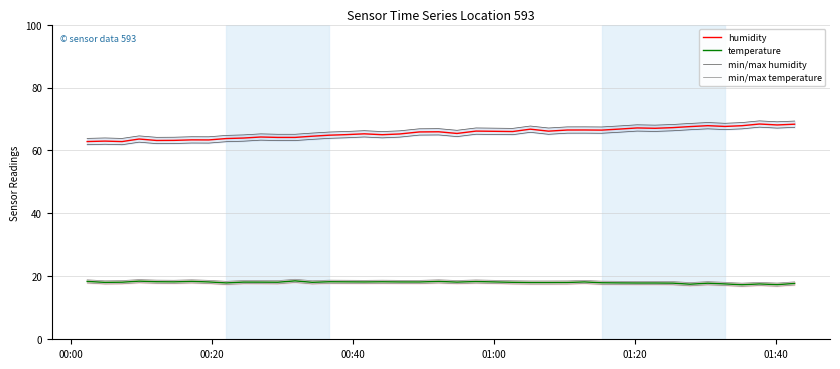

How many data points in min/max humidity are above 64?

24